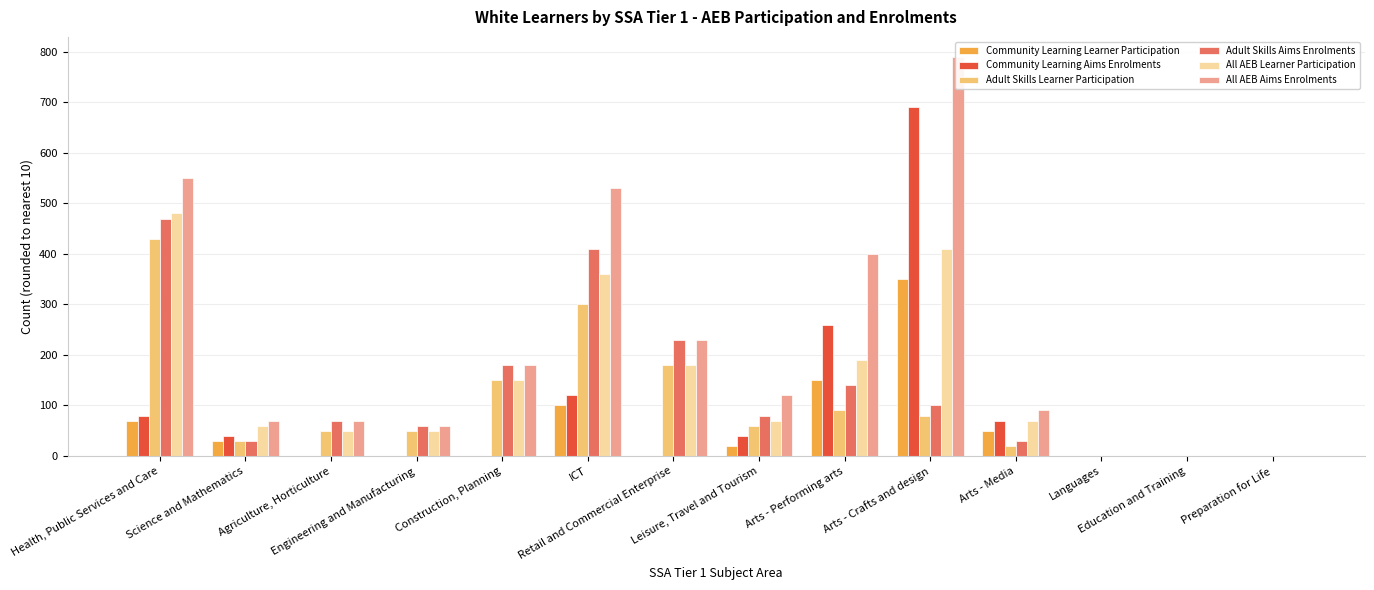

Which label corresponds to the largest value in the chart?

Arts - Crafts and design